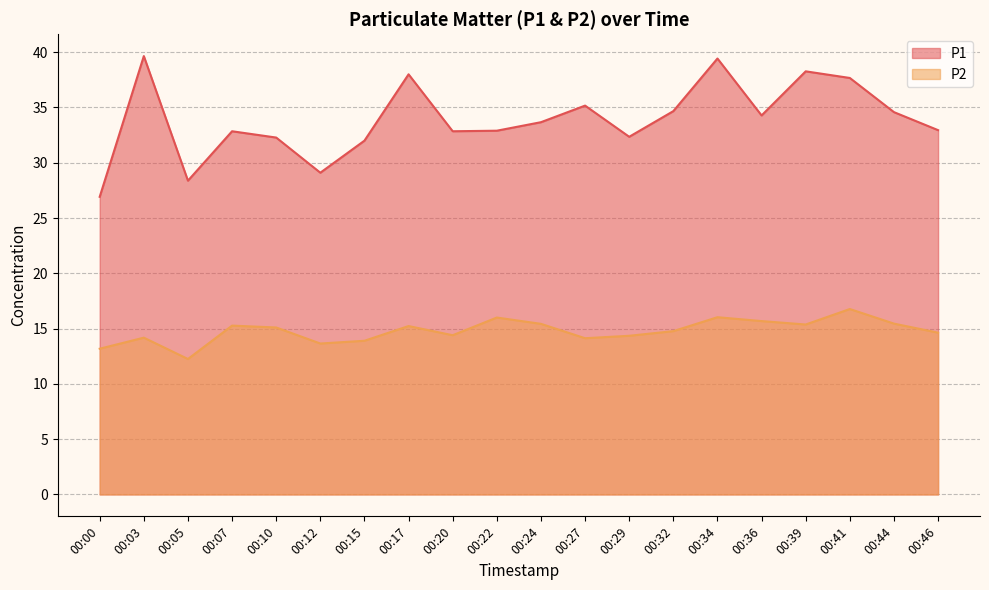

What is the sum of all P2 values?

295.8